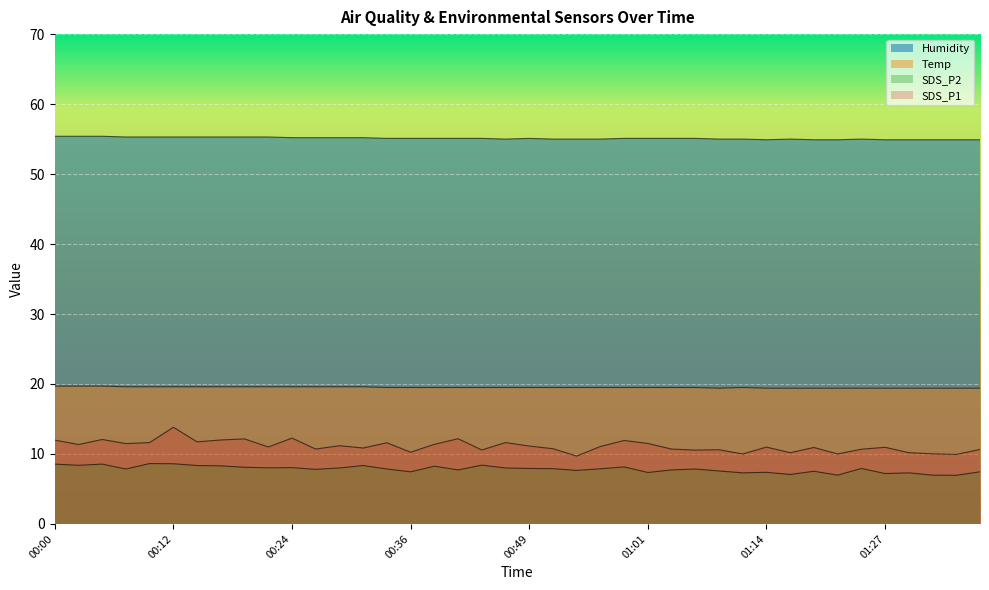

Which has a higher value, 01:19 or 00:36?

01:19